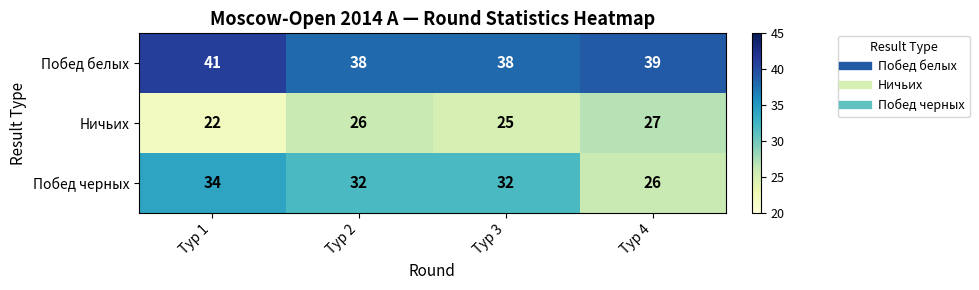

At Тур 2, list the series in order from smallest to largest.

Ничьих, Побед черных, Побед белых